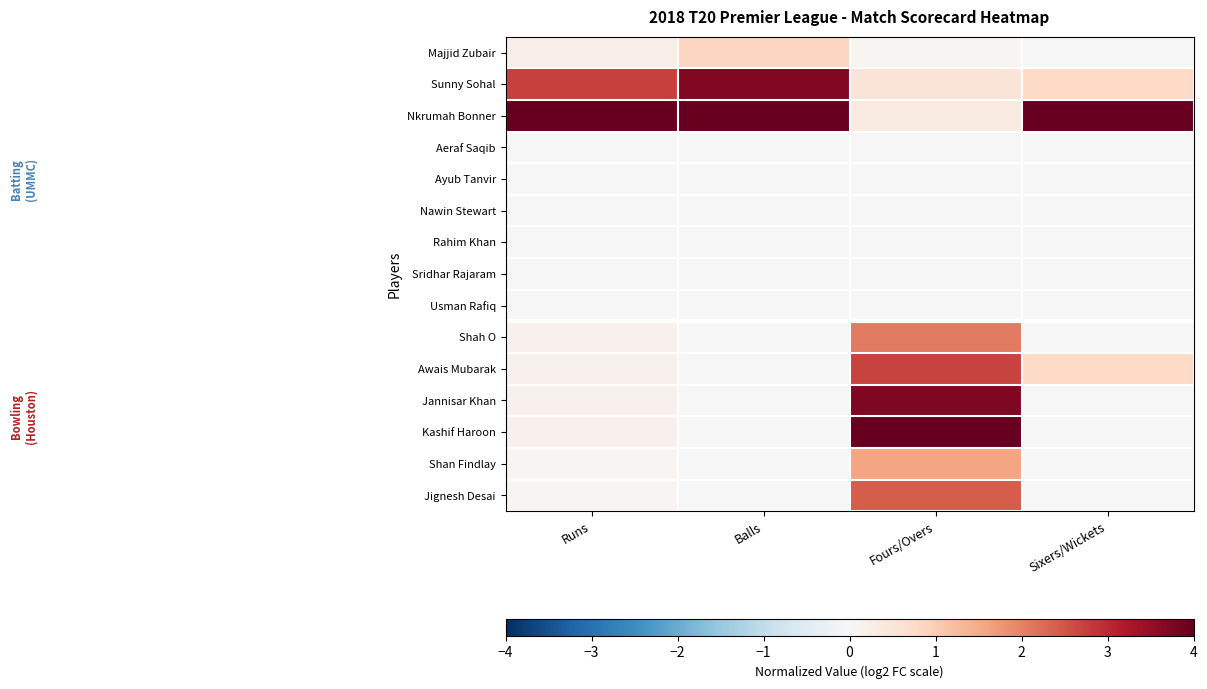

How many series are shown in this chart?

15